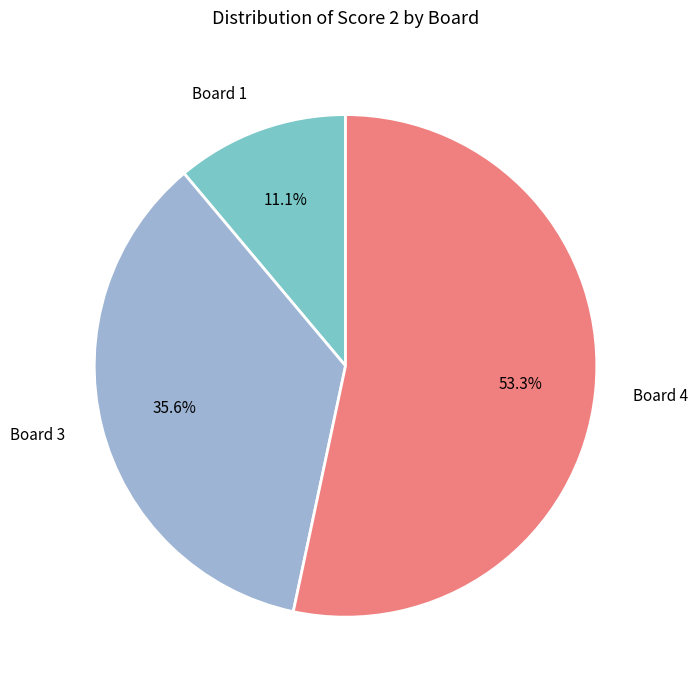

True or false: Board 4 accounts for 65% of the total.

False